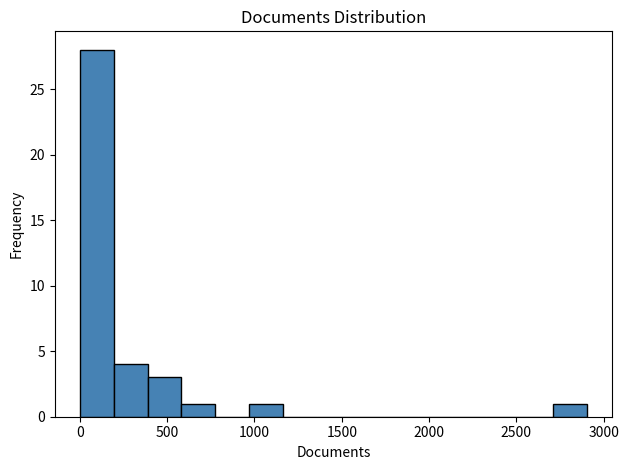

Around what value on the x-axis is the tallest bar? Give the approximate position of its centre, as read against the axis.

100